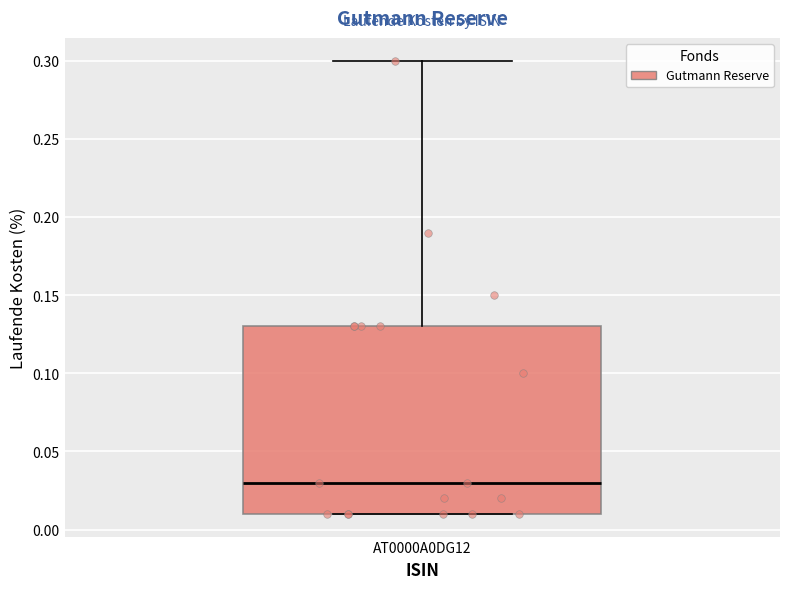

Transcribe this box plot: give where the median line is, the range the box spans, and where the two whiskers end, as read against the y-axis. The values are not printed on the chart, so give them approximately, as read against the axis.

median 0.03, box 0.01 to 0.13, whiskers 0.01 to 0.30